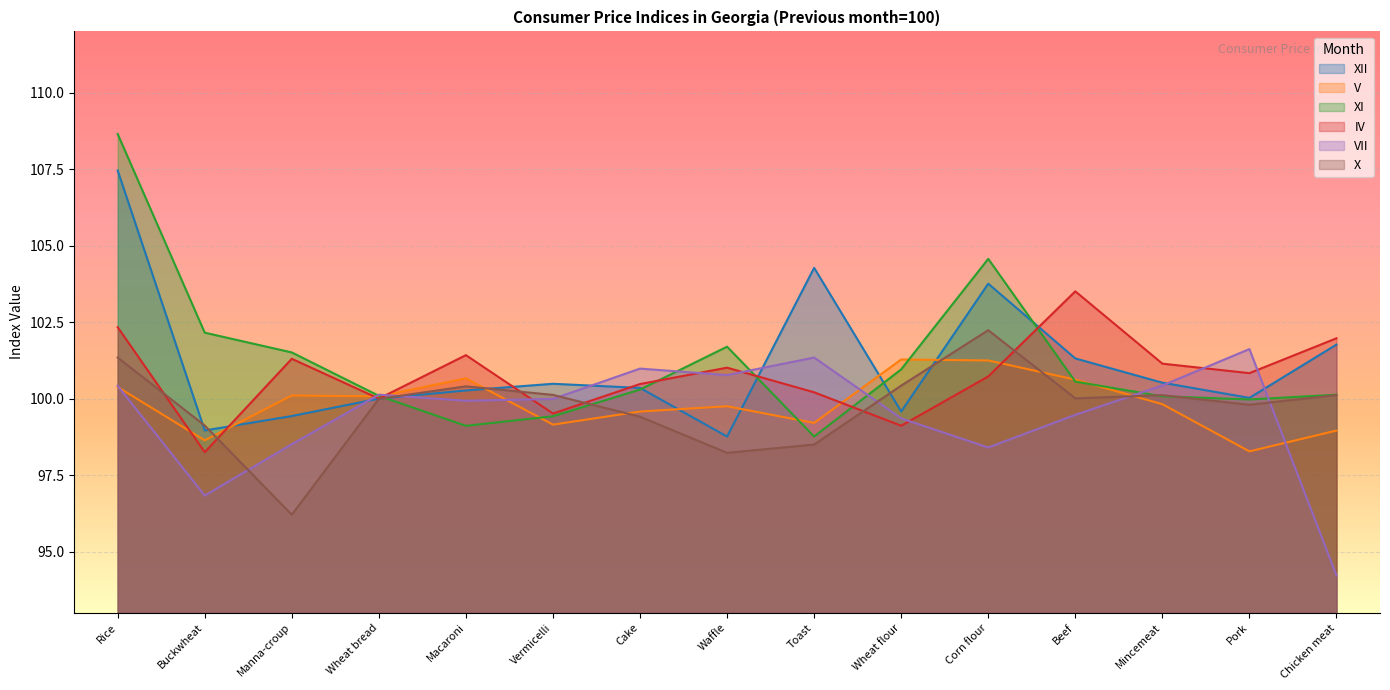

What value does the V series have at Toast?

99.2